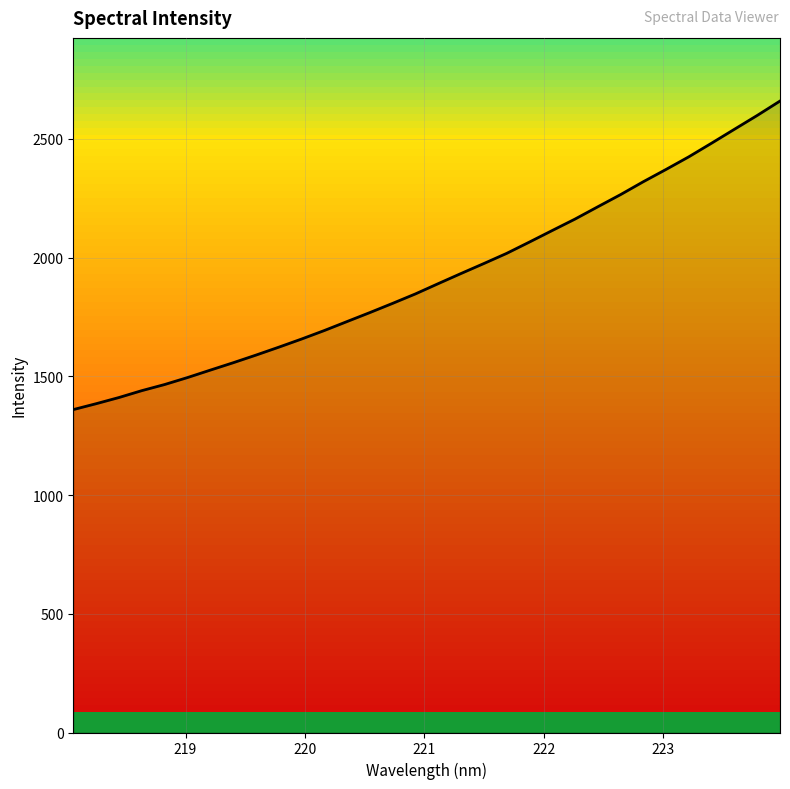

What is the minimum value shown in the chart?

1359.7